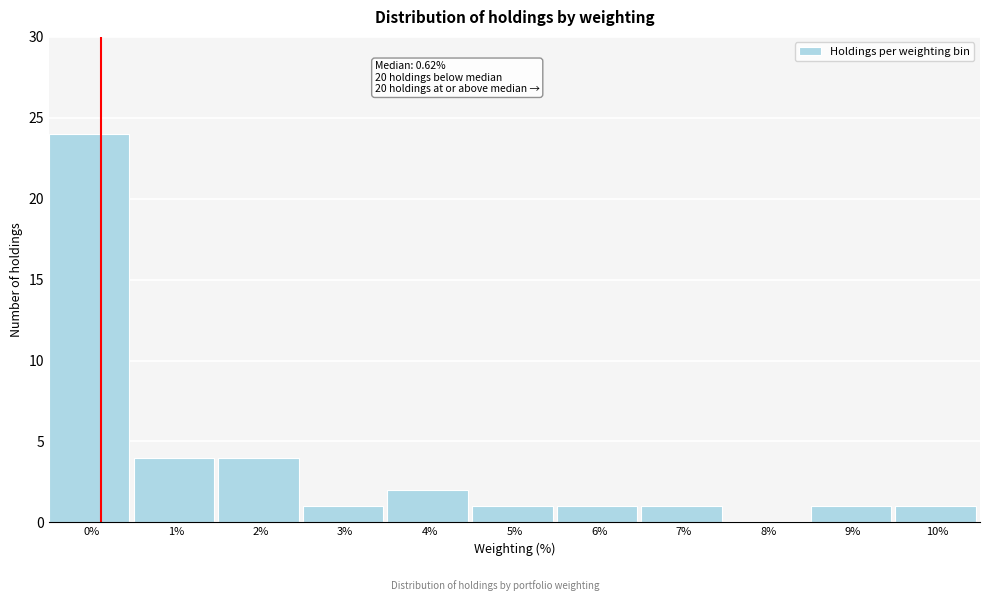

Reading right to left, what are all the values shown in this chart?

10%=1	9%=1	8%=0	7%=1	6%=1	5%=1	4%=2	3%=1	2%=4	1%=4	0%=24